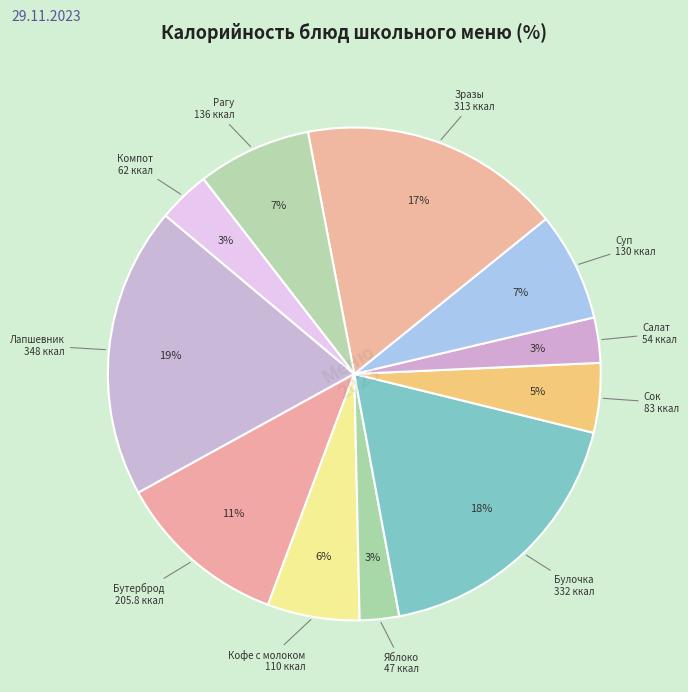

How many slices are in this pie chart?

11